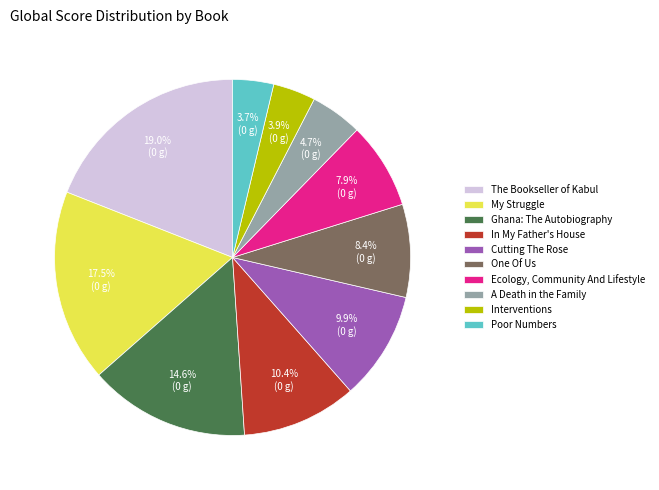

What is the largest slice in the pie chart?

The Bookseller of Kabul